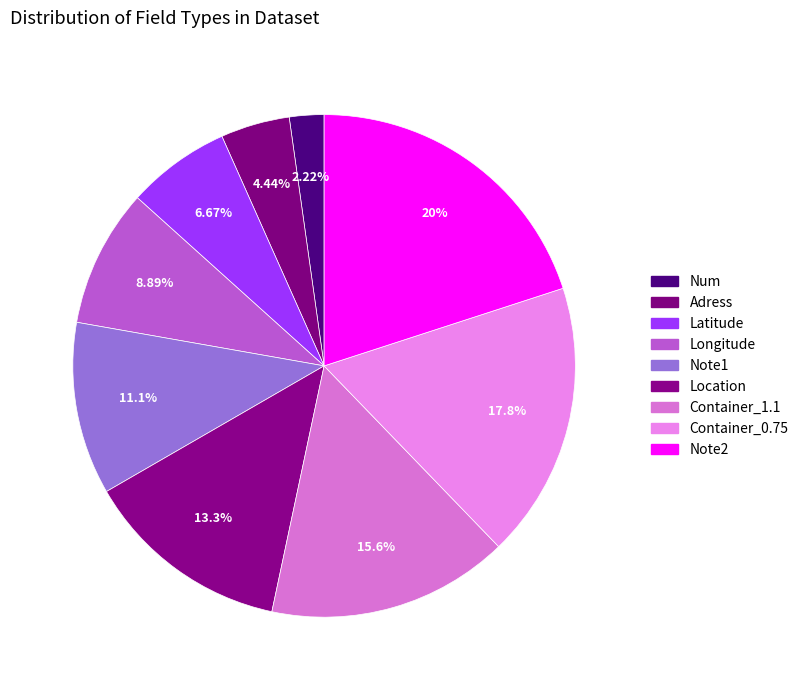

Is it true that Adress is 4% of the pie?

True